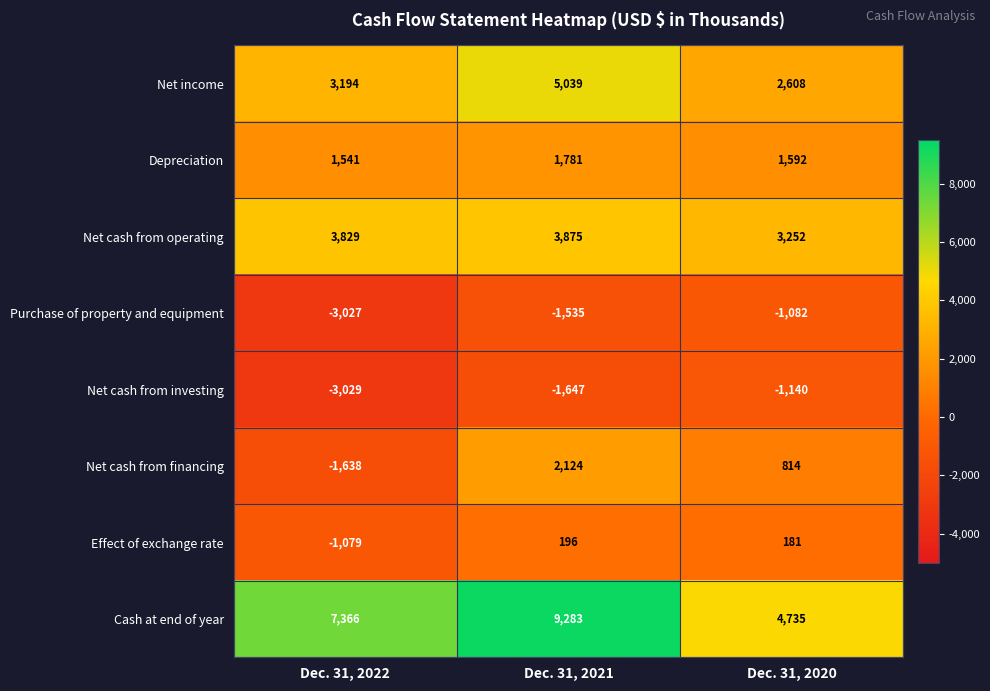

Reading left to right, what are all the values shown in this chart?

Net income: 3194	5039	2608
Depreciation: 1541	1781	1592
Net cash from operating: 3829	3875	3252
Purchase of property and equipment: -3027	-1535	-1082
Net cash from investing: -3029	-1647	-1140
Net cash from financing: -1638	2124	814
Effect of exchange rate: -1079	196	181
Cash at end of year: 7366	9283	4735